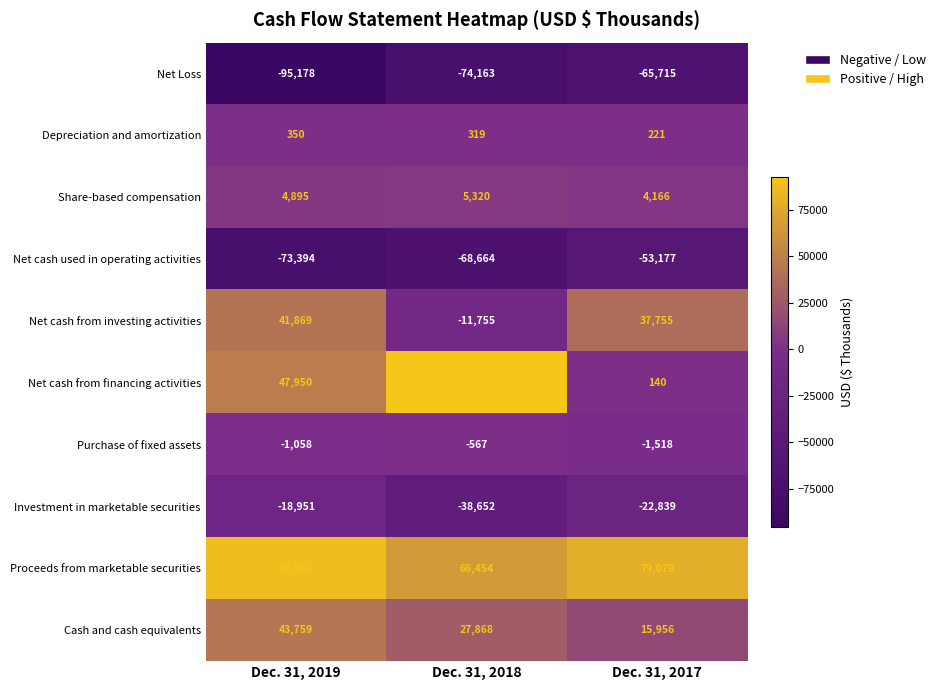

What is the total value across all series at Dec. 31, 2019?

38093